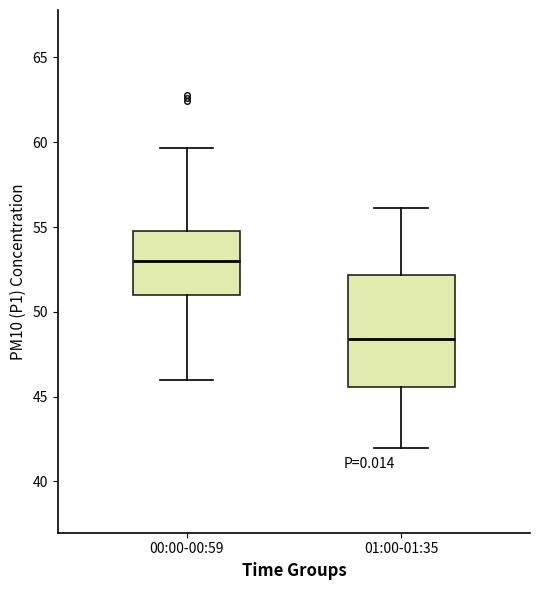

Which box has the lowest median line?

01:00-01:35